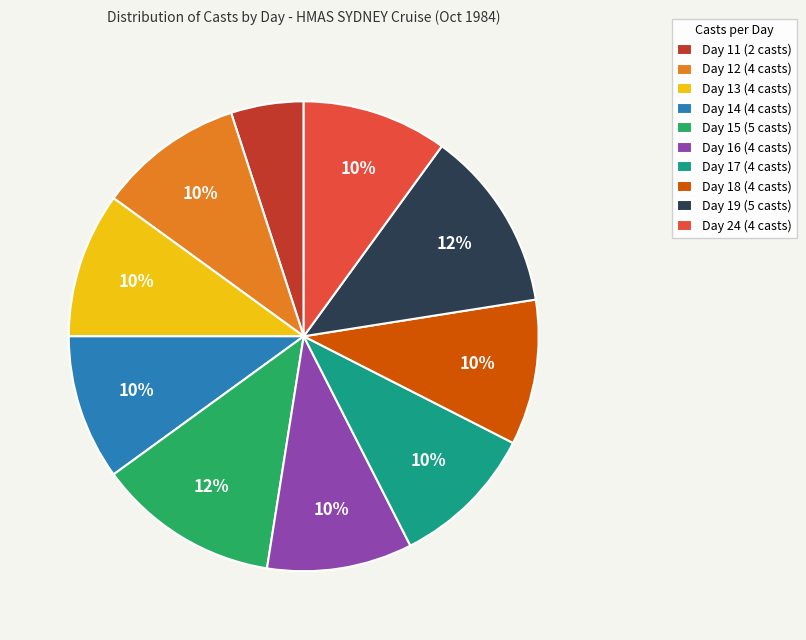

To the nearest percent, what portion does Day 24 represent?

10%